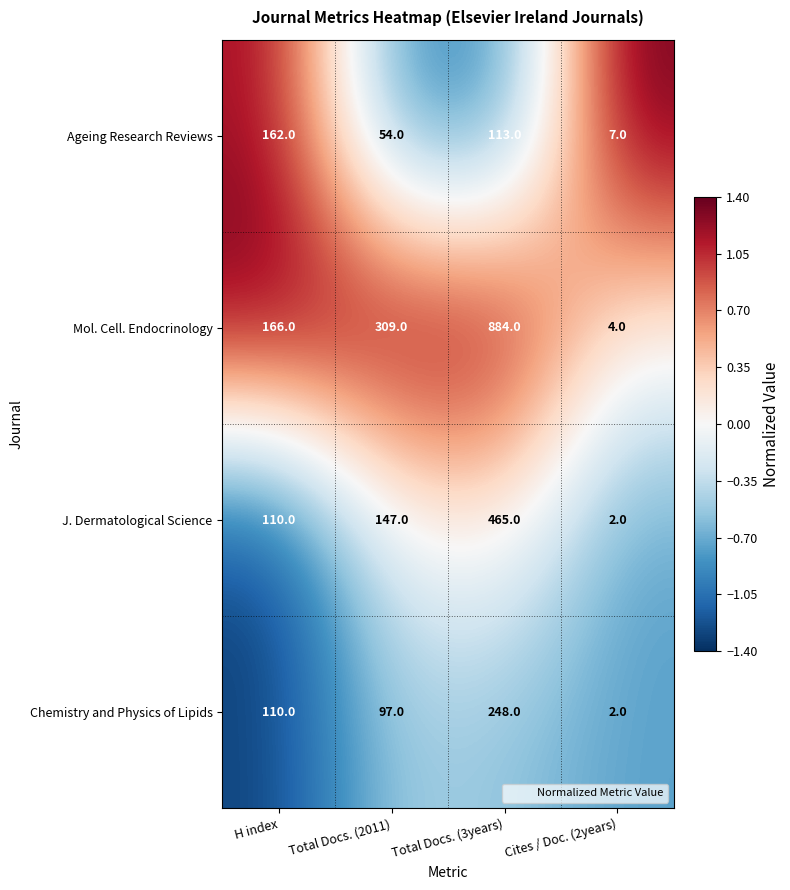

The Mol. Cell. Endocrinology series shows 4 at Cites / Doc. (2years). True or false?

True